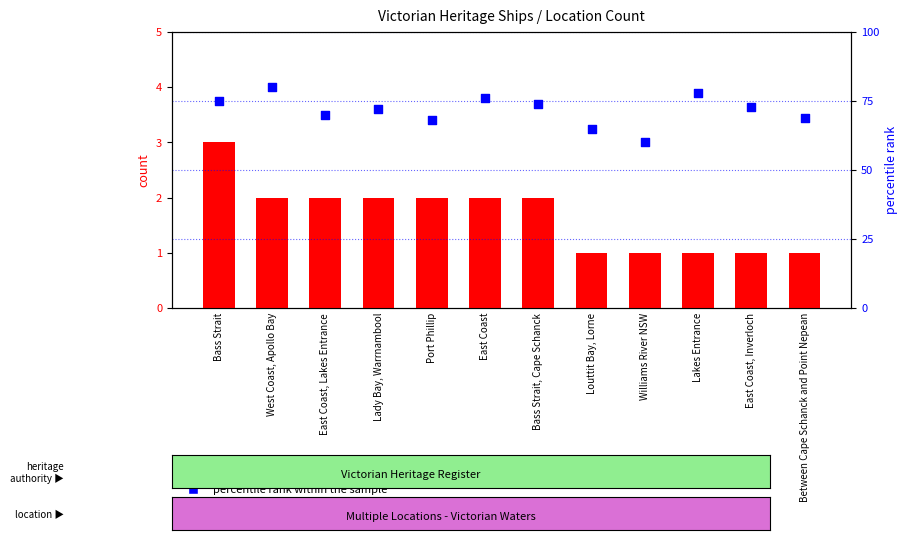

Which series has the widest spread of Y values?

percentile rank within the sample